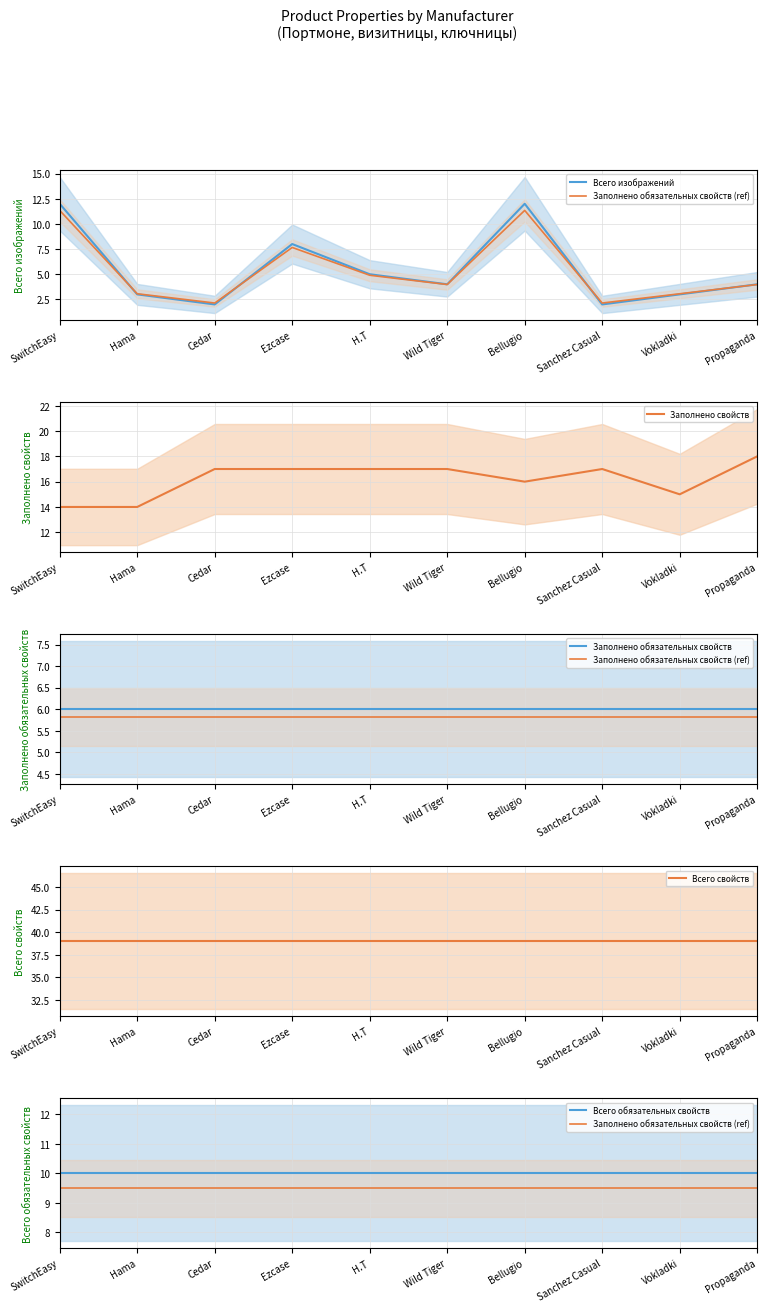

Is this an area chart (filled region under the line)?

No